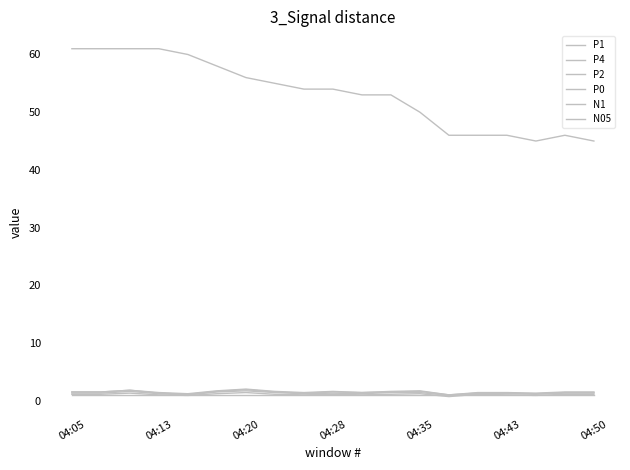

Is this an area chart (filled region under the line)?

No